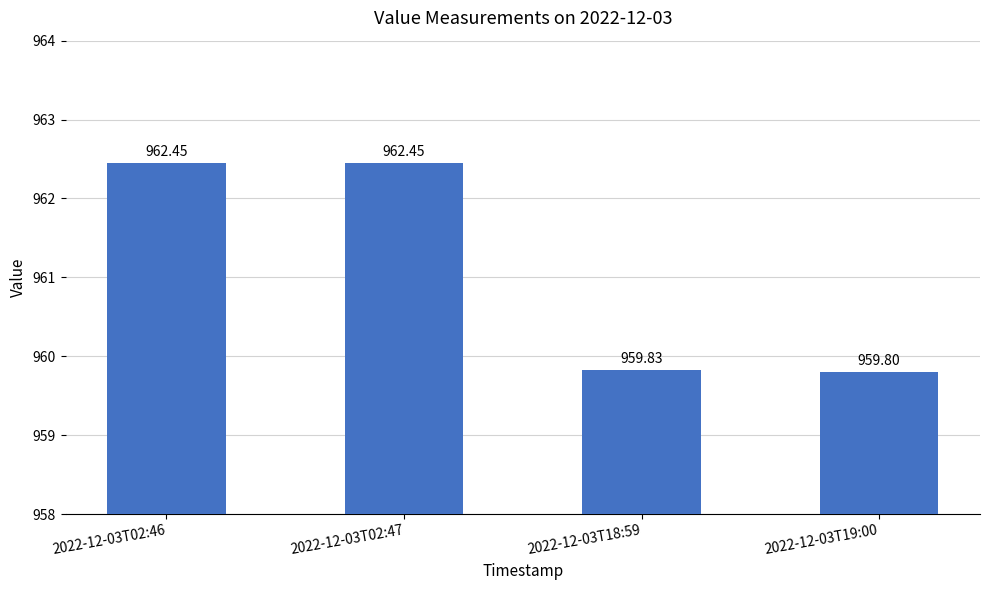

What is the sum of all values?

3844.5